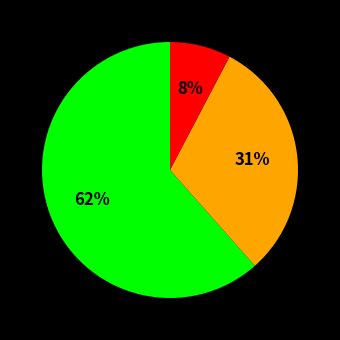

Is there any slice that represents more than half of the pie?

Yes